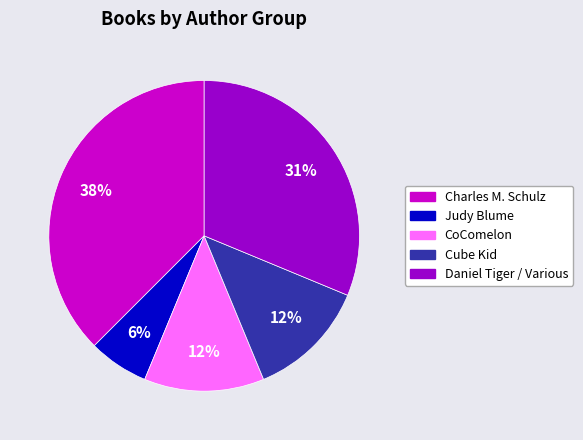

To the nearest percent, what is the average slice percentage?

20%